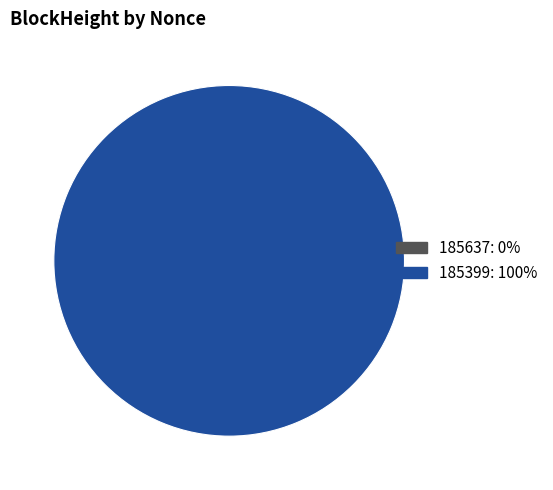

What percentage is the 185399 slice, to the nearest percent?

100%